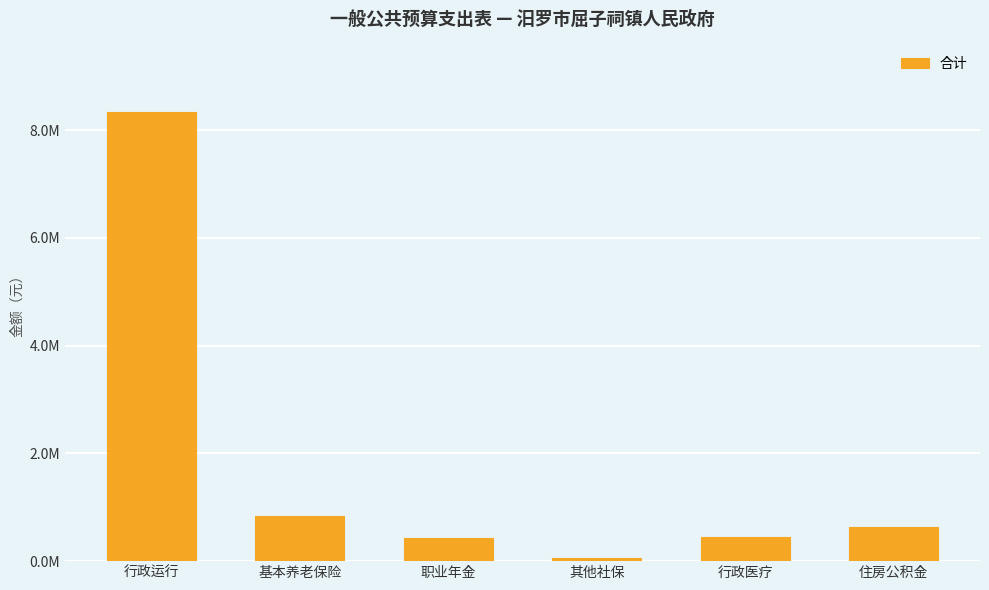

What is the difference between the second highest and minimum values?

793080.0